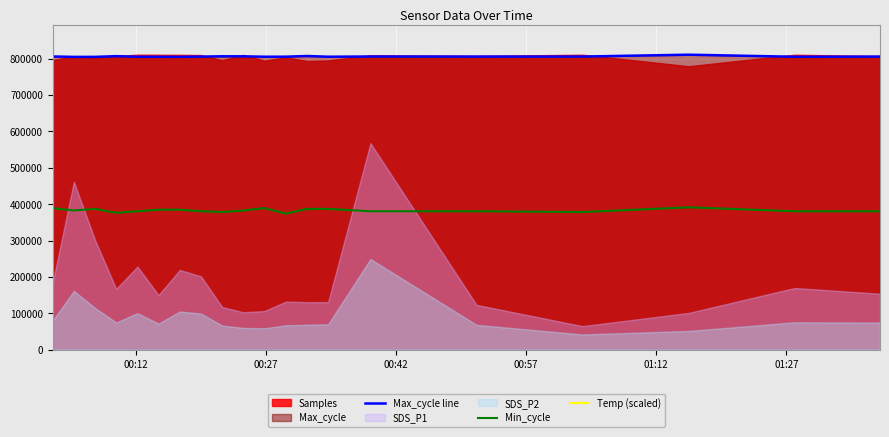

True or false: SDS_P1 and SDS_P2 cross at least once.

False